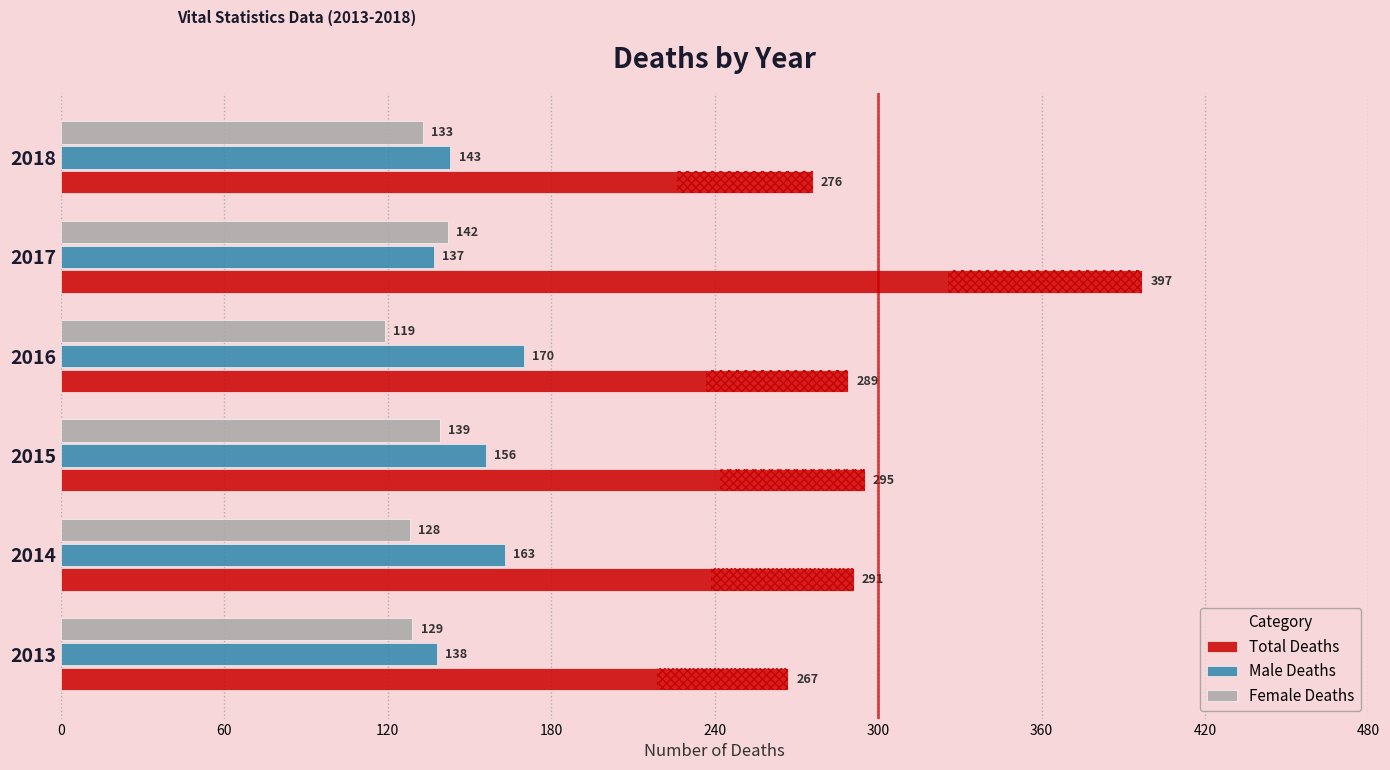

How many data points does each series have?

6